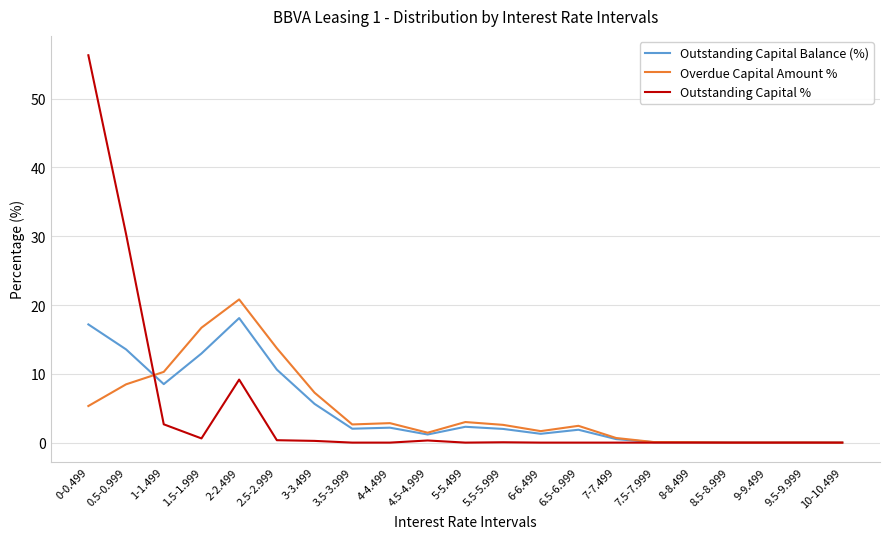

Is the value of Overdue Capital Amount % at 1-1.499 greater than the value of Outstanding Capital % at 2-2.499?

Yes